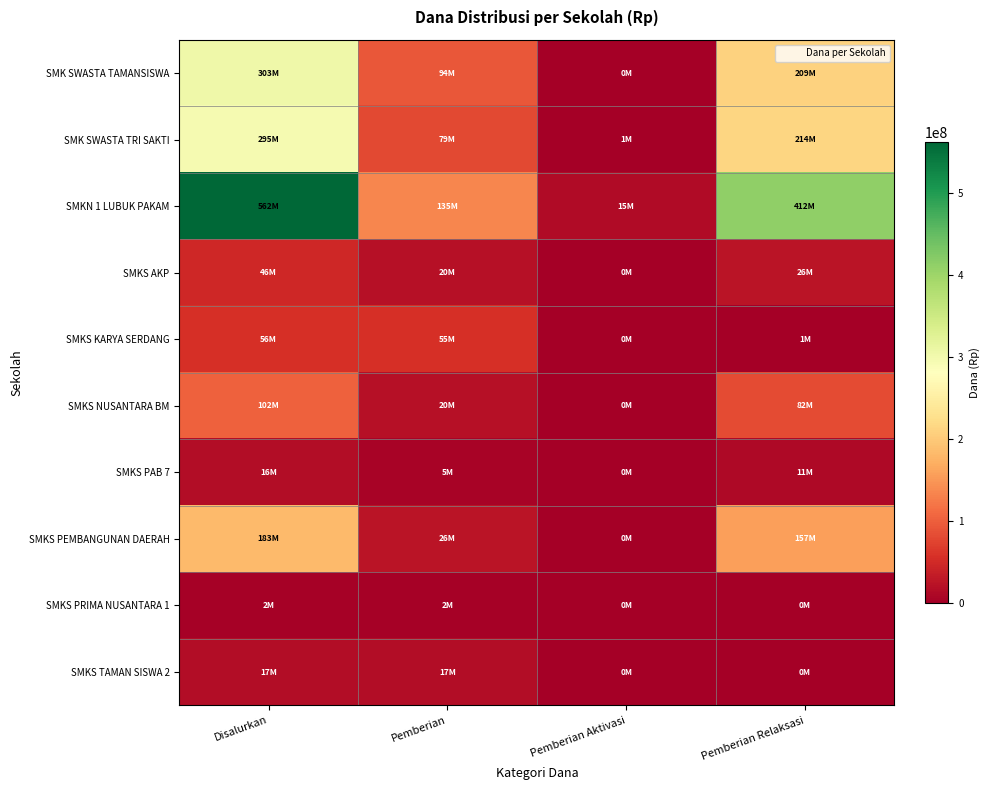

Reading left to right, extract all data points from this chart.

SMK SWASTA TAMANSISWA: Disalurkan=303000000	Pemberian=94000000	Pemberian Aktivasi=0	Pemberian Relaksasi=209000000
SMK SWASTA TRI SAKTI: Disalurkan=295000000	Pemberian=79500000	Pemberian Aktivasi=1000000	Pemberian Relaksasi=214500000
SMKN 1 LUBUK PAKAM: Disalurkan=562000000	Pemberian=135000000	Pemberian Aktivasi=15000000	Pemberian Relaksasi=412000000
SMKS AKP: Disalurkan=46500000	Pemberian=20500000	Pemberian Aktivasi=0	Pemberian Relaksasi=26000000
SMKS KARYA SERDANG: Disalurkan=56000000	Pemberian=55000000	Pemberian Aktivasi=0	Pemberian Relaksasi=1000000
SMKS NUSANTARA BM: Disalurkan=102000000	Pemberian=20000000	Pemberian Aktivasi=0	Pemberian Relaksasi=82000000
SMKS PAB 7: Disalurkan=16500000	Pemberian=5000000	Pemberian Aktivasi=0	Pemberian Relaksasi=11500000
SMKS PEMBANGUNAN DAERAH: Disalurkan=183000000	Pemberian=26000000	Pemberian Aktivasi=0	Pemberian Relaksasi=157000000
SMKS PRIMA NUSANTARA 1: Disalurkan=2500000	Pemberian=2500000	Pemberian Aktivasi=0	Pemberian Relaksasi=0
SMKS TAMAN SISWA 2: Disalurkan=17000000	Pemberian=17000000	Pemberian Aktivasi=0	Pemberian Relaksasi=0